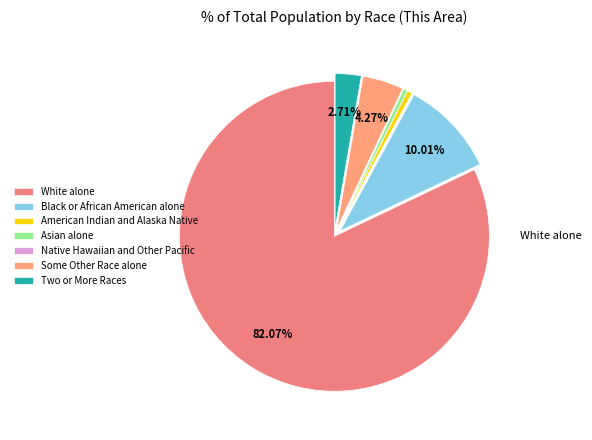

Between Some Other Race alone and Two or More Races, which is larger?

Some Other Race alone